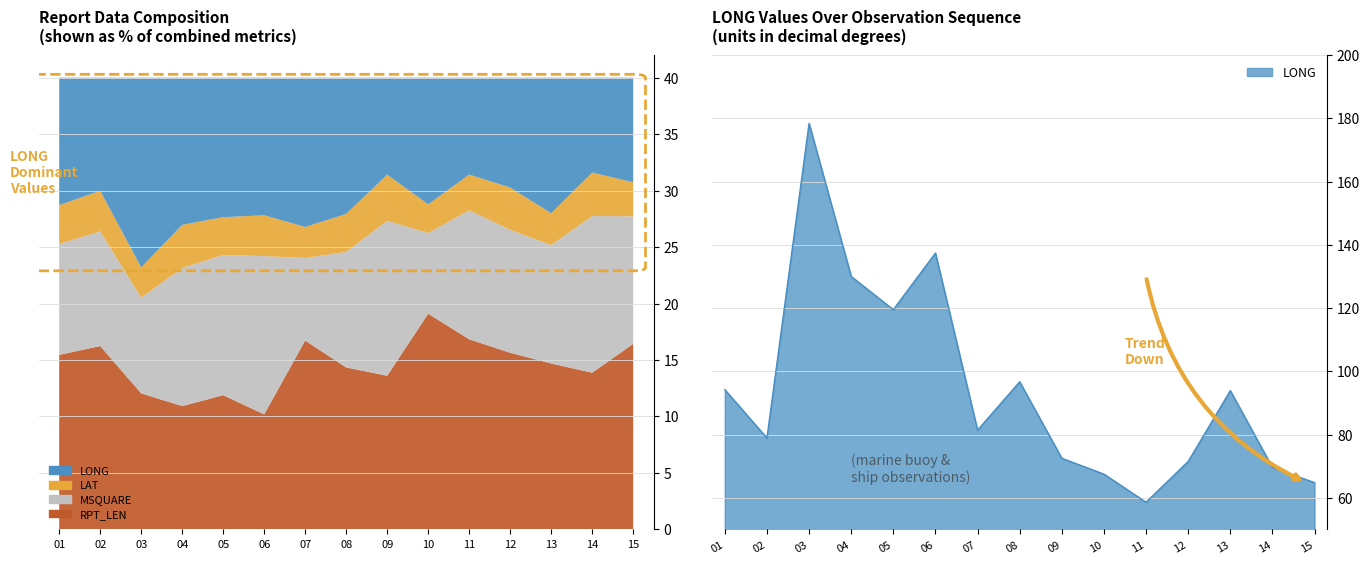

In MSQUARE, how many points are higher than both neighbors (excluding endpoints)?

4